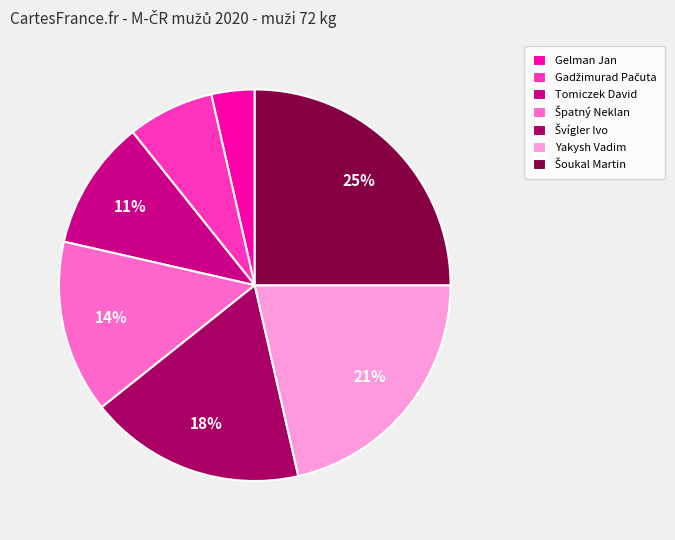

To the nearest percent, what portion does Gelman Jan represent?

4%